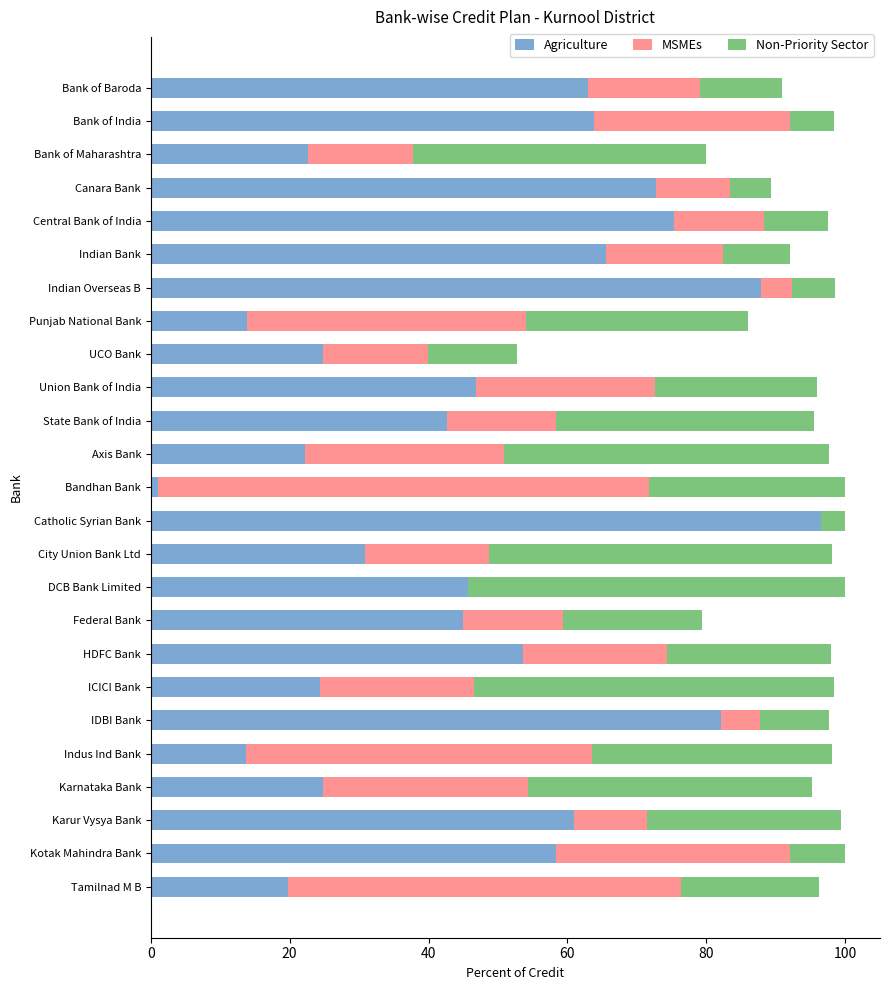

What is the total value across all series at Karur Vysya Bank?

99.3